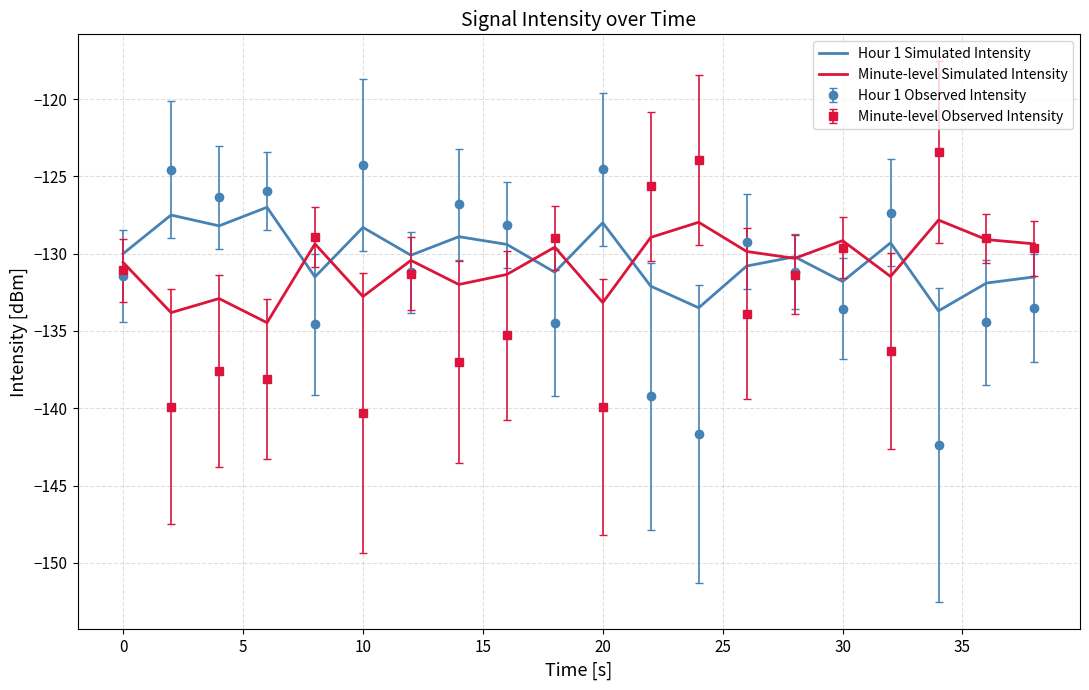

What is the maximum value for Hour 1 Simulated Intensity?

-127.0